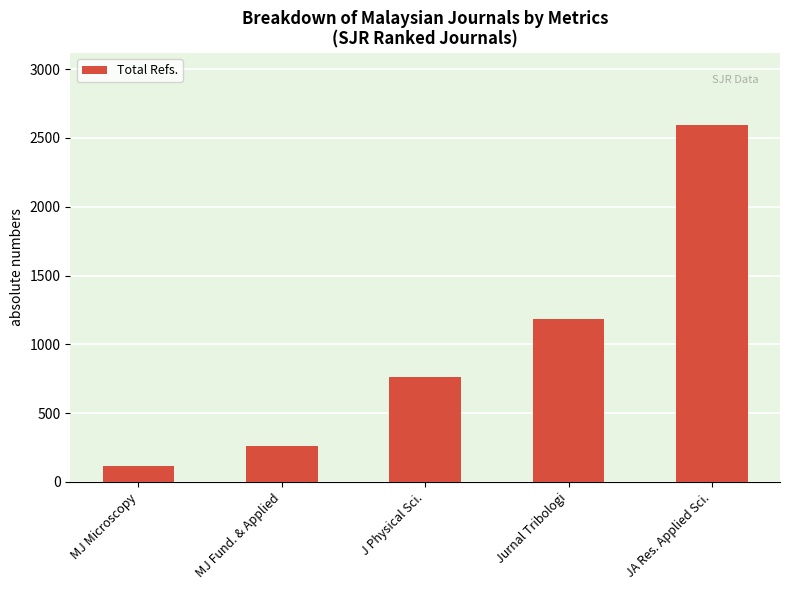

List the labels in order of value, largest first.

JA Res. Applied Sci., Jurnal Tribologi, J Physical Sci., MJ Fund. & Applied, MJ Microscopy